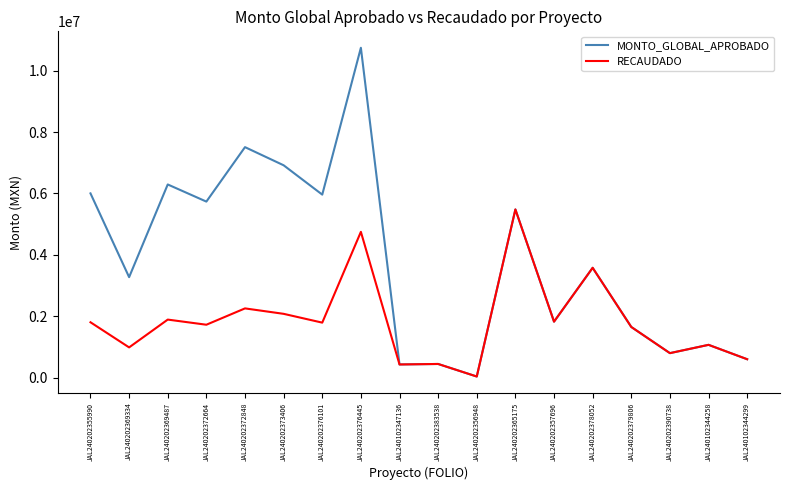

What are all the series names shown in the legend?

MONTO_GLOBAL_APROBADO, RECAUDADO